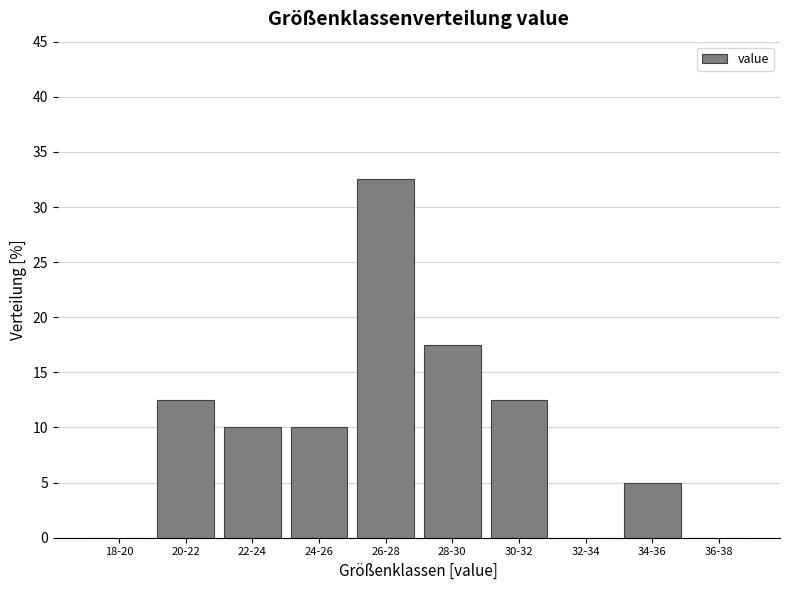

Reading left to right, extract all data points from this chart.

18-20=0.0	20-22=12.5	22-24=10.0	24-26=10.0	26-28=32.5	28-30=17.5	30-32=12.5	32-34=0.0	34-36=5.0	36-38=0.0